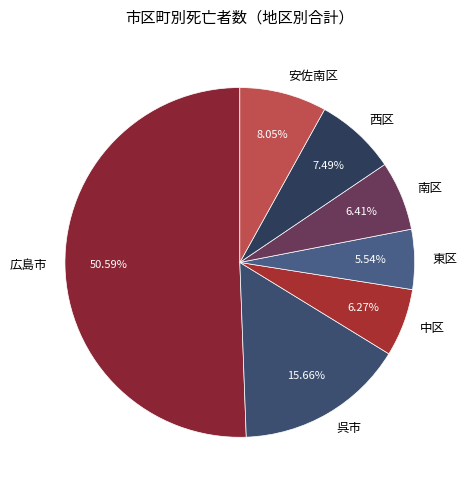

Which slice is the smallest?

東区